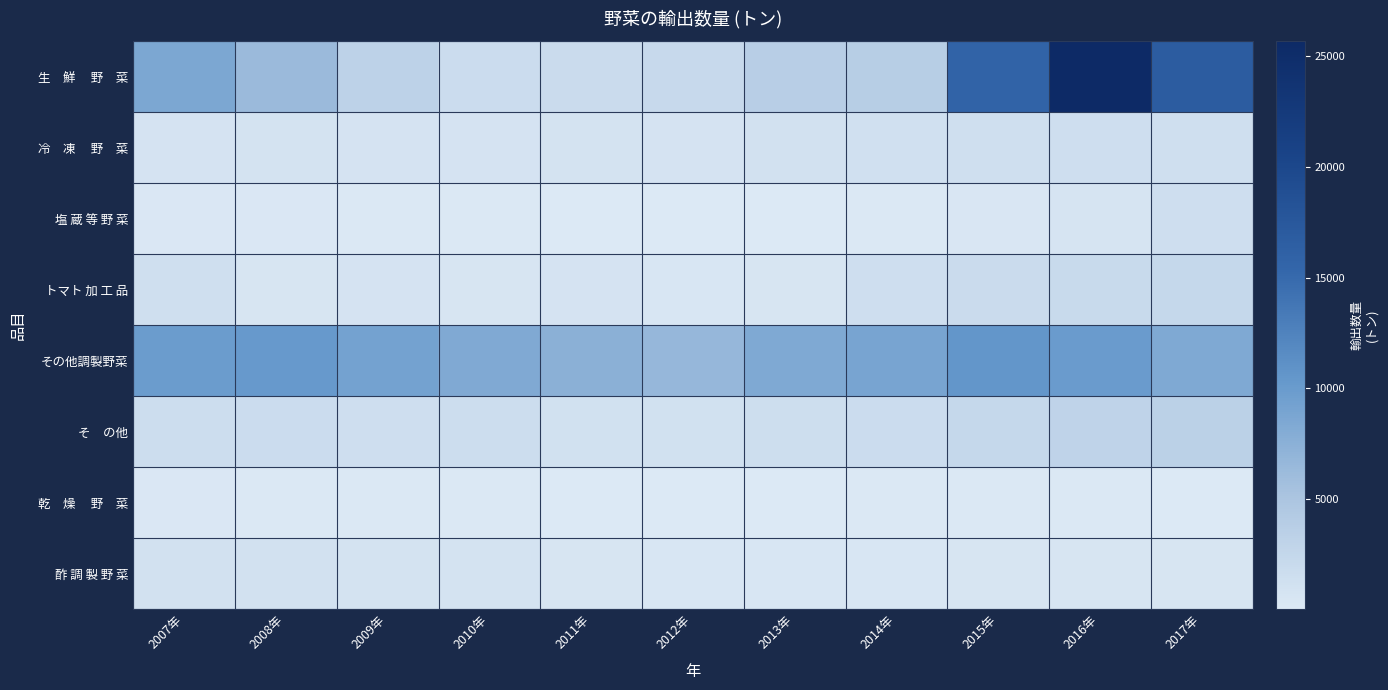

At 2016年, list the series in order from largest to smallest.

生 鮮 野 菜, その他調製野菜, そ の他, トマト 加 工 品, 冷 凍 野 菜, 塩 蔵 等 野 菜, 酢 調 製 野 菜, 乾 燥 野 菜